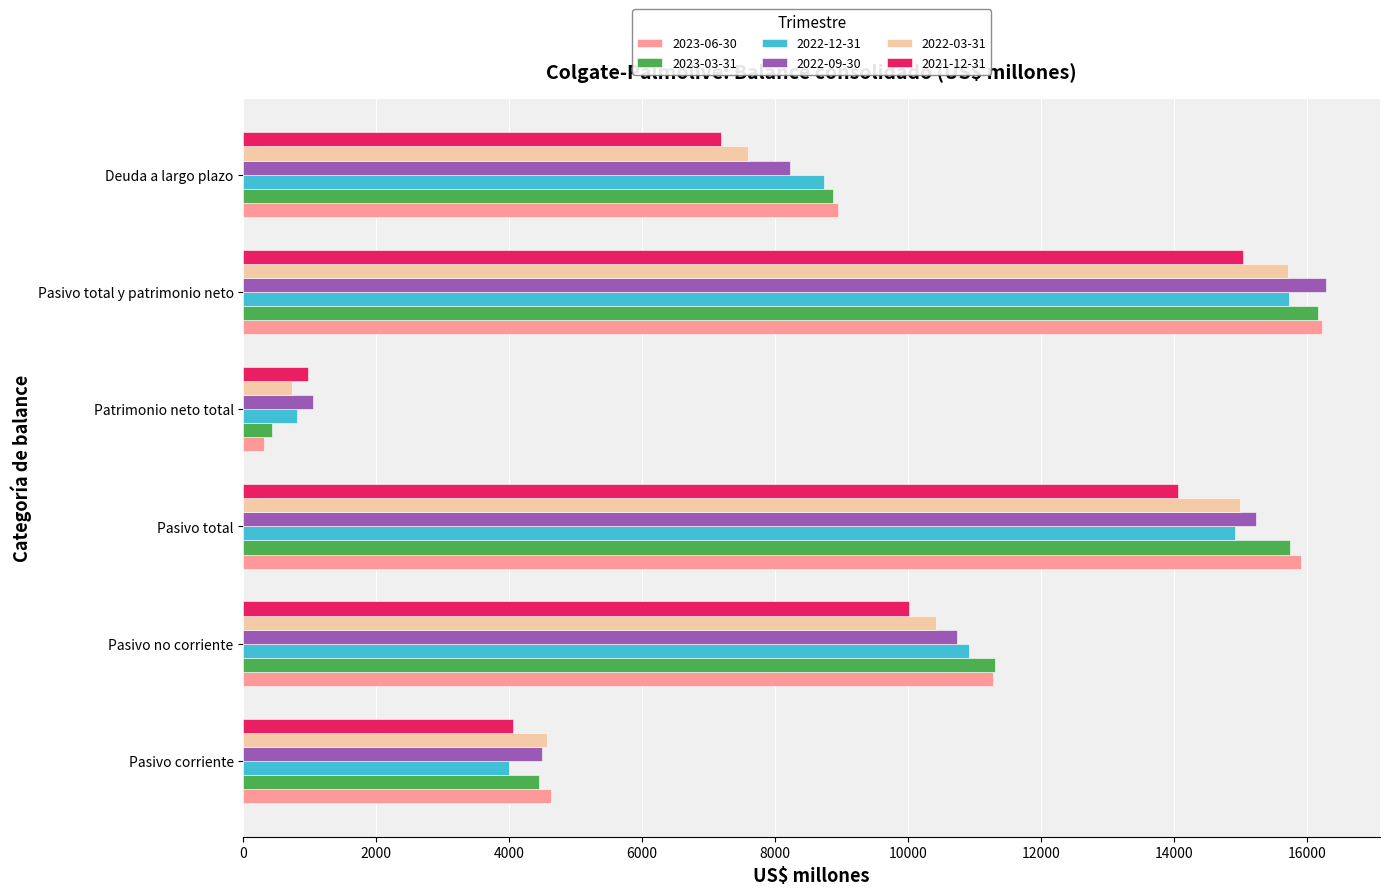

What is the minimum value for 2022-12-31?

806